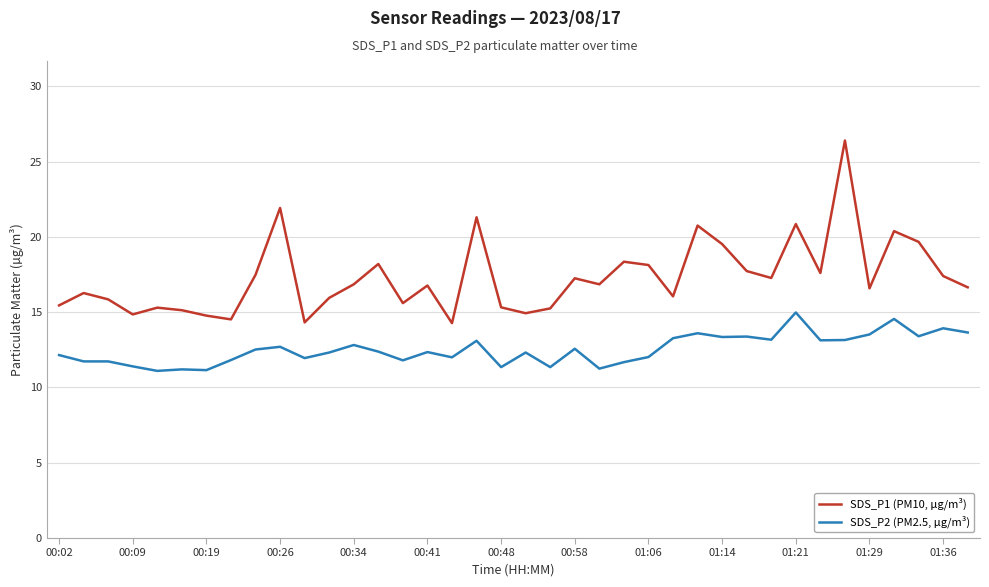

Which series has the widest spread of values?

SDS_P1 (PM10, µg/m³)